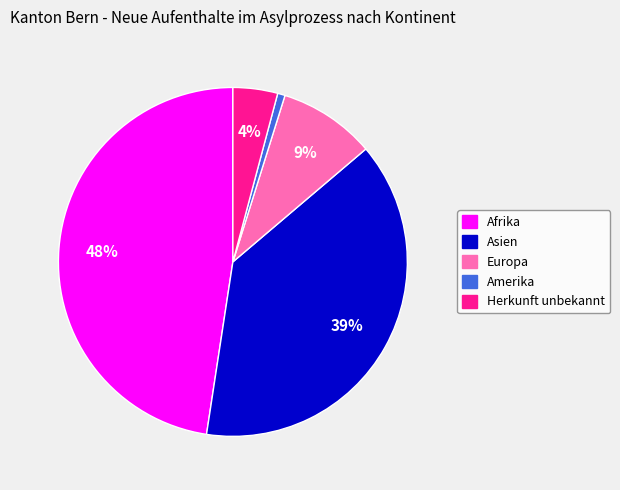

Is there a majority slice in this chart?

No